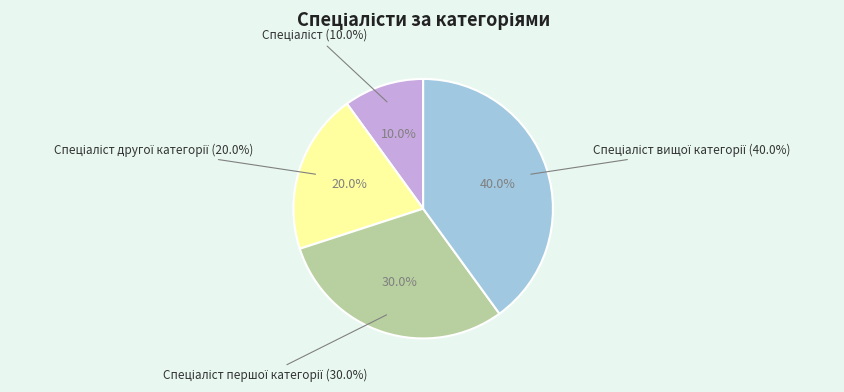

Rank the categories by value from lowest to highest.

Спеціаліст, Спеціаліст другої категорії, Спеціаліст першої категорії, Спеціаліст вищої категорії